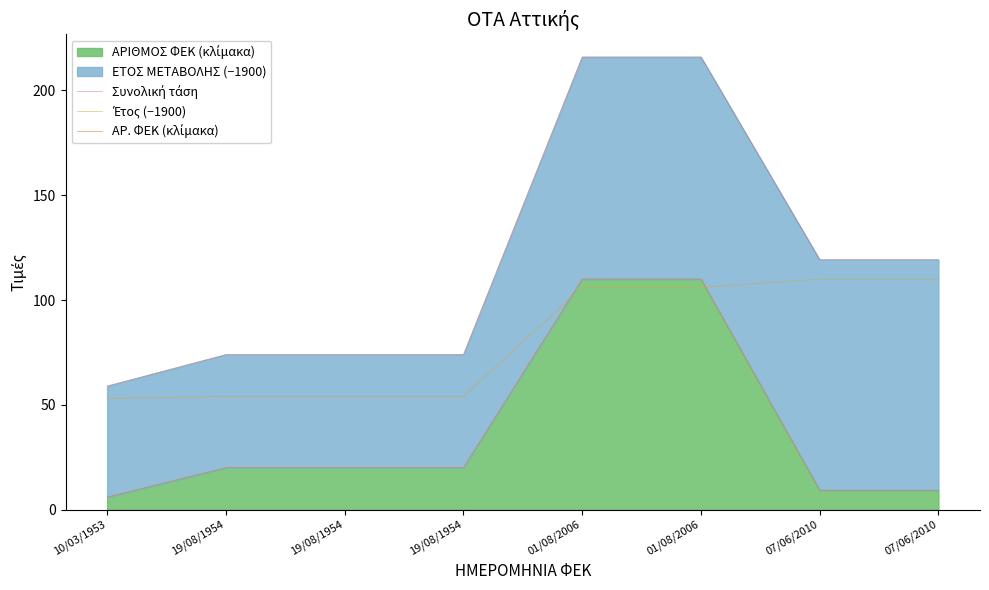

After their last crossing, which series has the higher values: ΑΡ. ΦΕΚ (κλίμακα) or Έτος (−1900)?

Έτος (−1900)